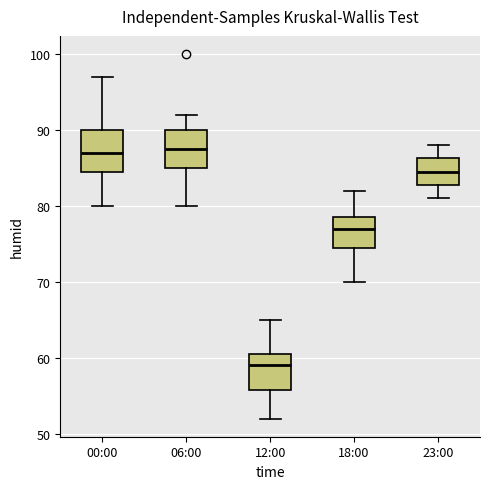

Reading left to right, read every box against the y-axis: the position of its median line, the range the box covers, and the ends of its whiskers. The values are not printed on the chart, so give them approximately, as read against the axis.

00:00: median 87, box 85 to 90, whiskers 80 to 97
06:00: median 88, box 85 to 90, whiskers 80 to 92
12:00: median 59, box 56 to 61, whiskers 52 to 65
18:00: median 77, box 75 to 79, whiskers 70 to 82
23:00: median 85, box 83 to 86, whiskers 81 to 88